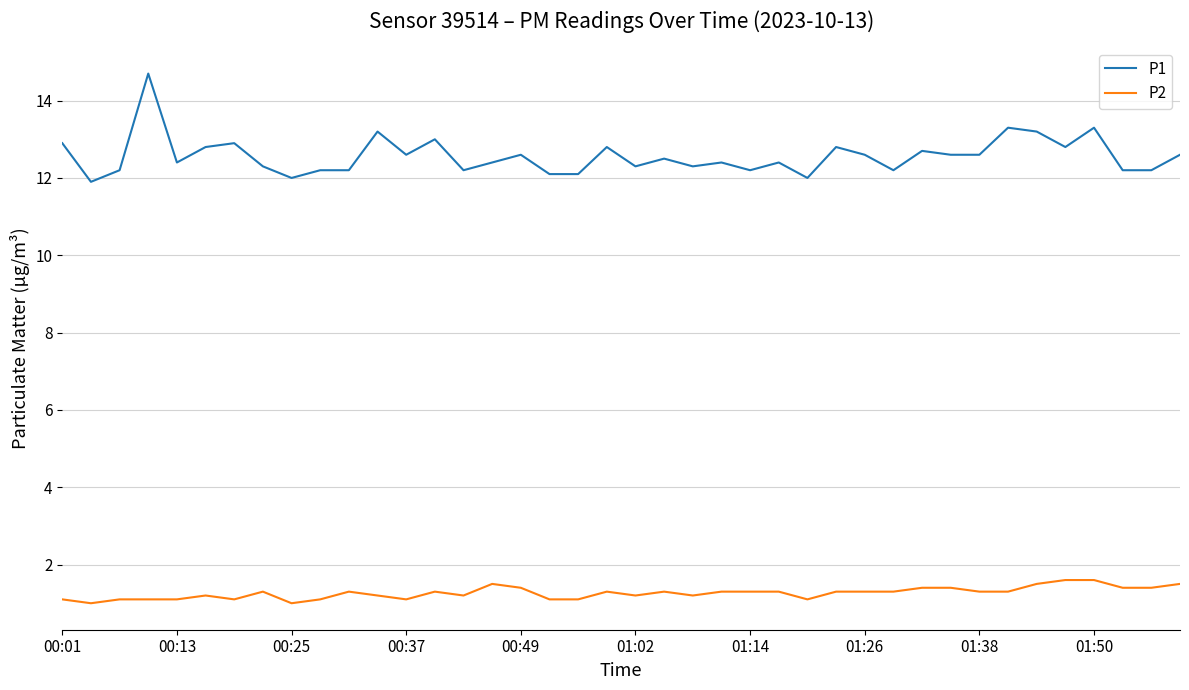

Which series has the largest total across all categories?

P1